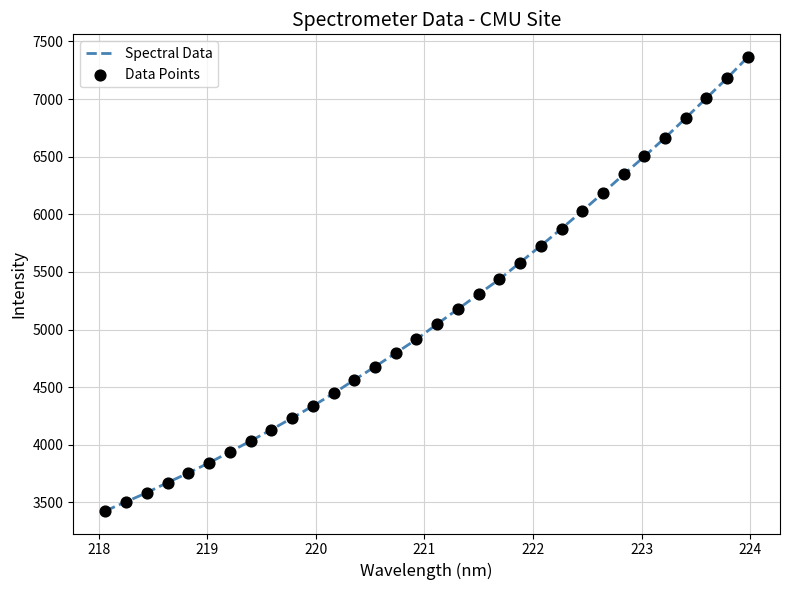

What is the difference between the maximum and minimum values?

3936.9